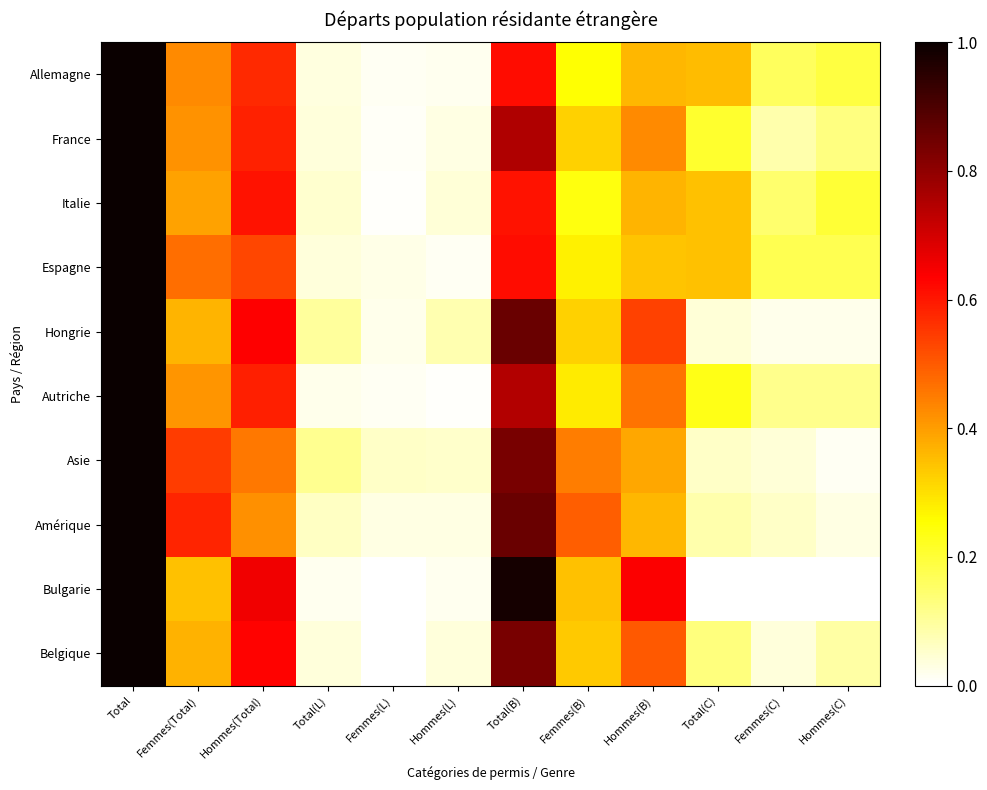

Reading left to right, extract all data points from this chart.

Allemagne: Total=1.0	Femmes(Total)=0.4	Hommes(Total)=0.6	Total(L)=0.0	Femmes(L)=0.0	Hommes(L)=0.0	Total(B)=0.6	Femmes(B)=0.3	Hommes(B)=0.4	Total(C)=0.4	Femmes(C)=0.2	Hommes(C)=0.2
France: Total=1.0	Femmes(Total)=0.4	Hommes(Total)=0.6	Total(L)=0.0	Femmes(L)=0.0	Hommes(L)=0.0	Total(B)=0.8	Femmes(B)=0.3	Hommes(B)=0.4	Total(C)=0.2	Femmes(C)=0.1	Hommes(C)=0.1
Italie: Total=1.0	Femmes(Total)=0.4	Hommes(Total)=0.6	Total(L)=0.0	Femmes(L)=0.0	Hommes(L)=0.0	Total(B)=0.6	Femmes(B)=0.2	Hommes(B)=0.4	Total(C)=0.3	Femmes(C)=0.1	Hommes(C)=0.2
Espagne: Total=1.0	Femmes(Total)=0.5	Hommes(Total)=0.5	Total(L)=0.0	Femmes(L)=0.0	Hommes(L)=0.0	Total(B)=0.6	Femmes(B)=0.3	Hommes(B)=0.3	Total(C)=0.3	Femmes(C)=0.2	Hommes(C)=0.2
Hongrie: Total=1.0	Femmes(Total)=0.4	Hommes(Total)=0.6	Total(L)=0.1	Femmes(L)=0.0	Hommes(L)=0.1	Total(B)=0.9	Femmes(B)=0.3	Hommes(B)=0.5	Total(C)=0.0	Femmes(C)=0.0	Hommes(C)=0.0
Autriche: Total=1.0	Femmes(Total)=0.4	Hommes(Total)=0.6	Total(L)=0.0	Femmes(L)=0.0	Hommes(L)=0.0	Total(B)=0.7	Femmes(B)=0.3	Hommes(B)=0.5	Total(C)=0.2	Femmes(C)=0.1	Hommes(C)=0.1
Asie: Total=1.0	Femmes(Total)=0.5	Hommes(Total)=0.5	Total(L)=0.1	Femmes(L)=0.1	Hommes(L)=0.1	Total(B)=0.8	Femmes(B)=0.4	Hommes(B)=0.4	Total(C)=0.1	Femmes(C)=0.0	Hommes(C)=0.0
Amérique: Total=1.0	Femmes(Total)=0.6	Hommes(Total)=0.4	Total(L)=0.1	Femmes(L)=0.0	Hommes(L)=0.0	Total(B)=0.9	Femmes(B)=0.5	Hommes(B)=0.4	Total(C)=0.1	Femmes(C)=0.1	Hommes(C)=0.0
Bulgarie: Total=1.0	Femmes(Total)=0.3	Hommes(Total)=0.7	Total(L)=0.0	Femmes(L)=0.0	Hommes(L)=0.0	Total(B)=1.0	Femmes(B)=0.3	Hommes(B)=0.6	Total(C)=0.0	Femmes(C)=0.0	Hommes(C)=0.0
Belgique: Total=1.0	Femmes(Total)=0.4	Hommes(Total)=0.6	Total(L)=0.0	Femmes(L)=0.0	Hommes(L)=0.0	Total(B)=0.8	Femmes(B)=0.3	Hommes(B)=0.5	Total(C)=0.1	Femmes(C)=0.0	Hommes(C)=0.1